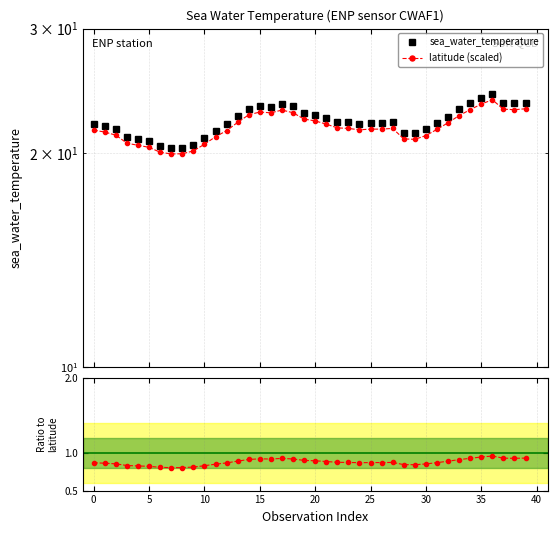

The value of sea_water_temperature at 12 is 22.0. True or false?

True